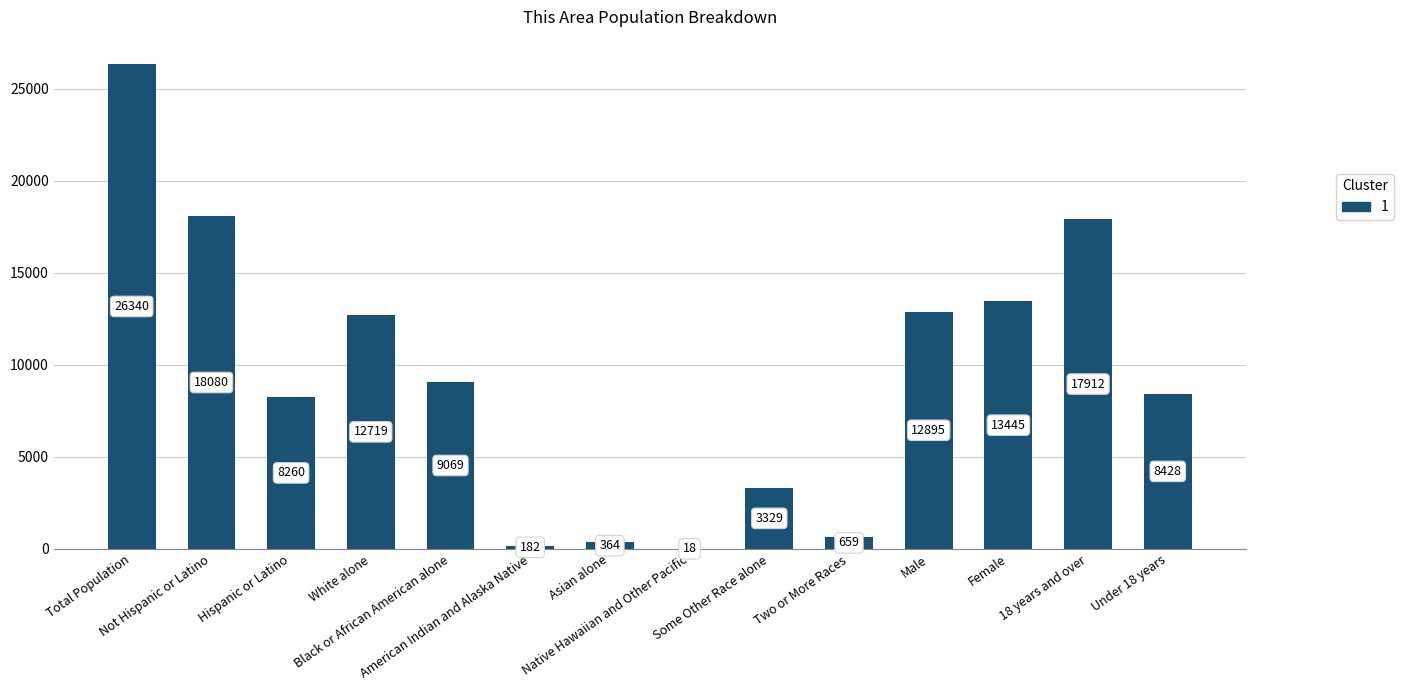

Reading left to right, transcribe all the data shown in this chart.

26340	18080	8260	12719	9069	182	364	18	3329	659	12895	13445	17912	8428